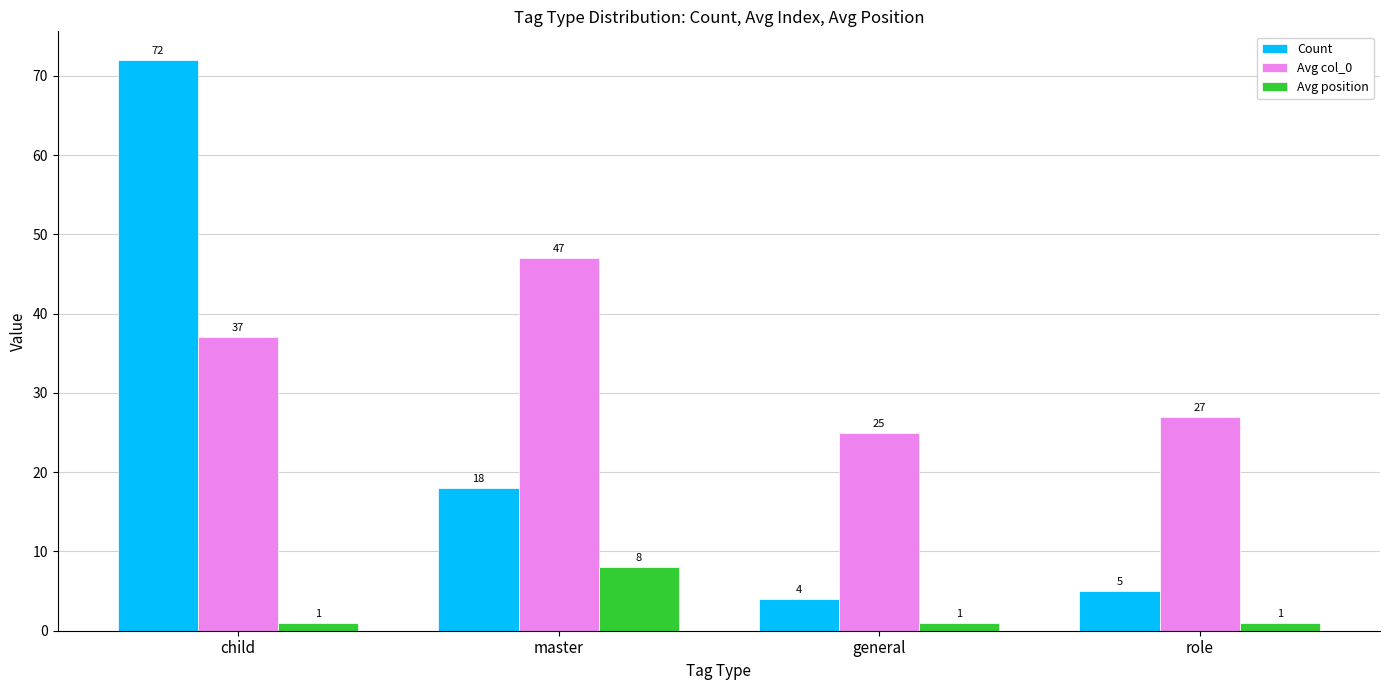

The value of Count at master is 32. True or false?

False